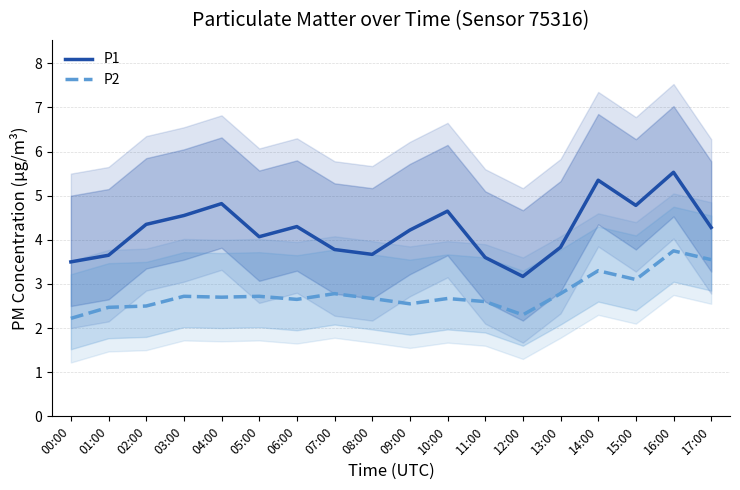

Reading left to right, transcribe all the data shown in this chart.

P1: 00:00=3.5	01:00=3.6	02:00=4.3	03:00=4.5	04:00=4.8	05:00=4.1	06:00=4.3	07:00=3.8	08:00=3.7	09:00=4.2	10:00=4.7	11:00=3.6	12:00=3.2	13:00=3.8	14:00=5.3	15:00=4.8	16:00=5.5	17:00=4.3
P2: 00:00=2.2	01:00=2.5	02:00=2.5	03:00=2.7	04:00=2.7	05:00=2.7	06:00=2.6	07:00=2.8	08:00=2.7	09:00=2.5	10:00=2.7	11:00=2.6	12:00=2.3	13:00=2.8	14:00=3.3	15:00=3.1	16:00=3.8	17:00=3.5